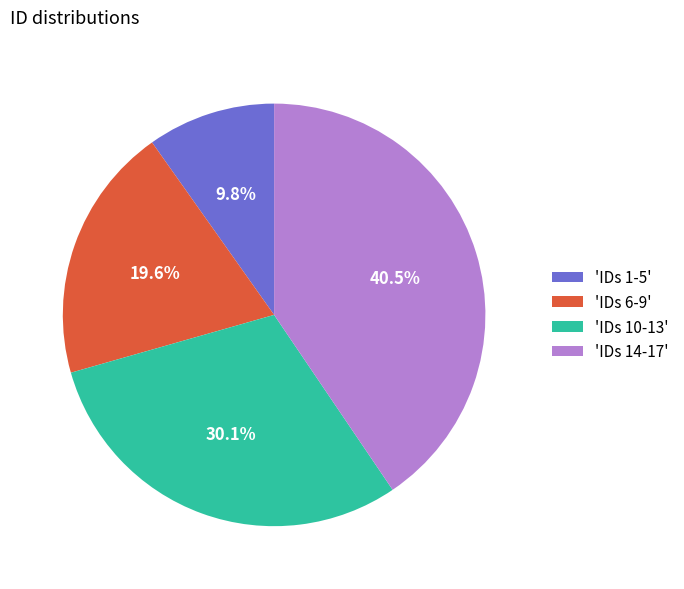

Which slice is the smallest?

'IDs 1-5'